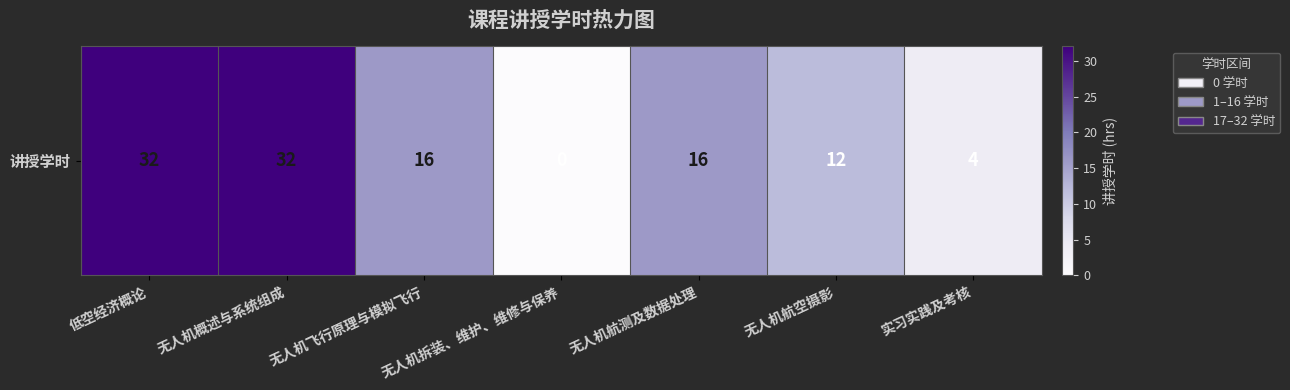

List the labels in order of value, smallest first.

无人机拆装、维护、维修与保养, 实习实践及考核, 无人机航空摄影, 无人机飞行原理与模拟飞行, 无人机航测及数据处理, 低空经济概论, 无人机概述与系统组成